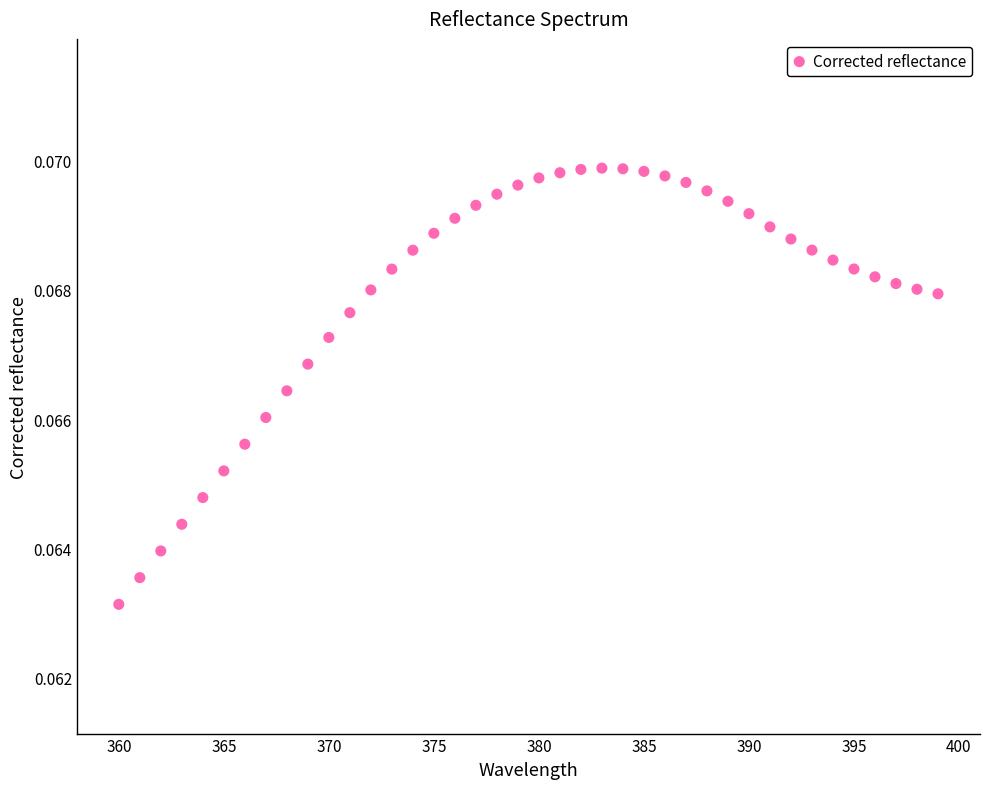

What is the range of X values (max minus min)?

39.0